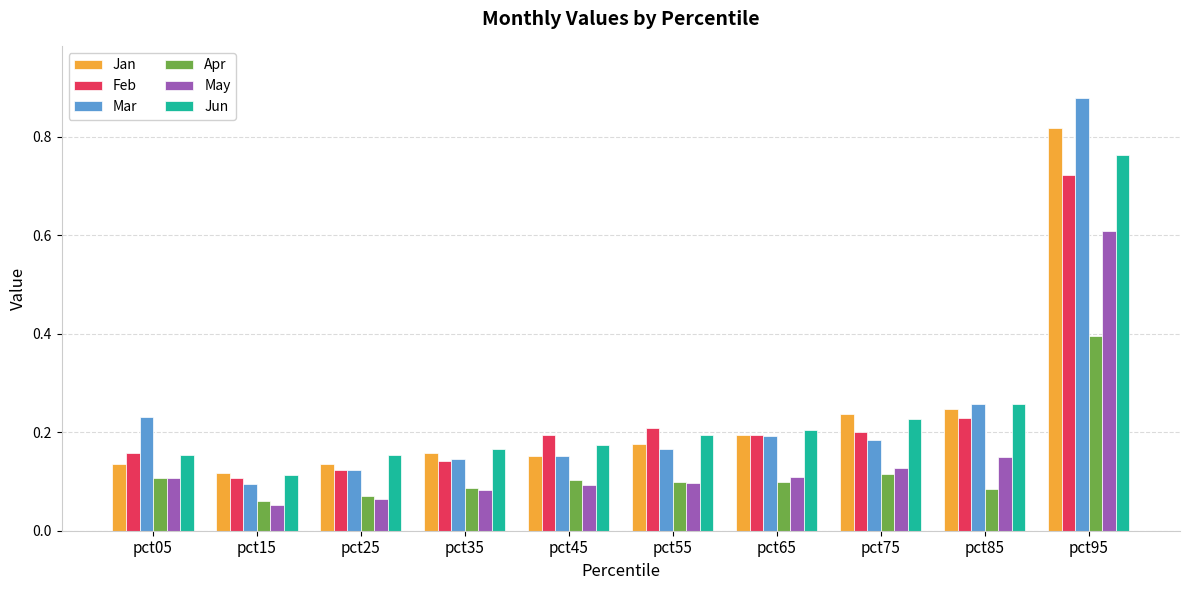

Which category has the highest value in the Mar series?

pct95